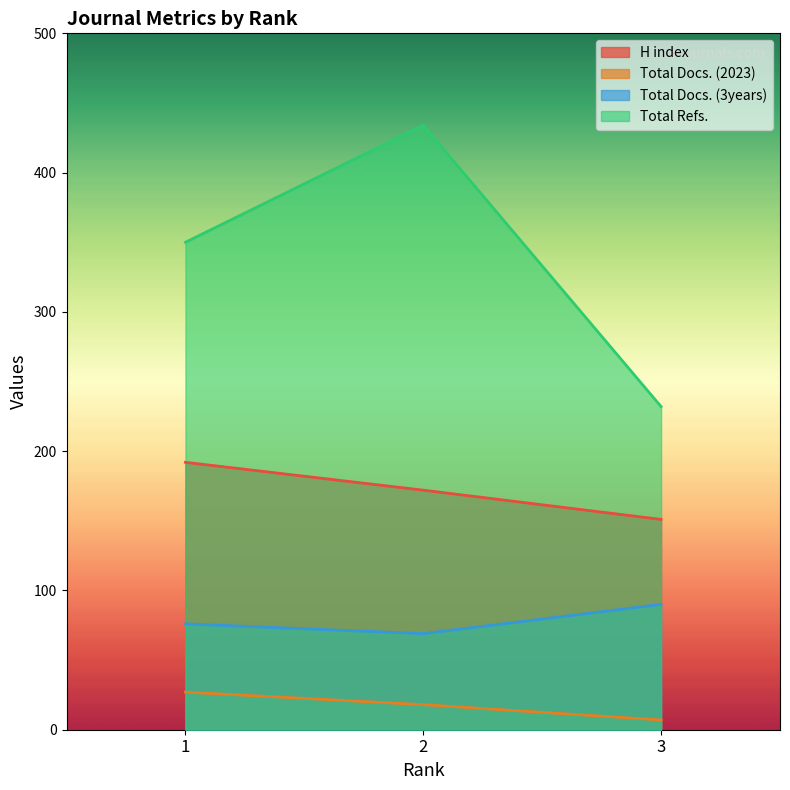

At which label does Total Refs. first exceed 350?

2